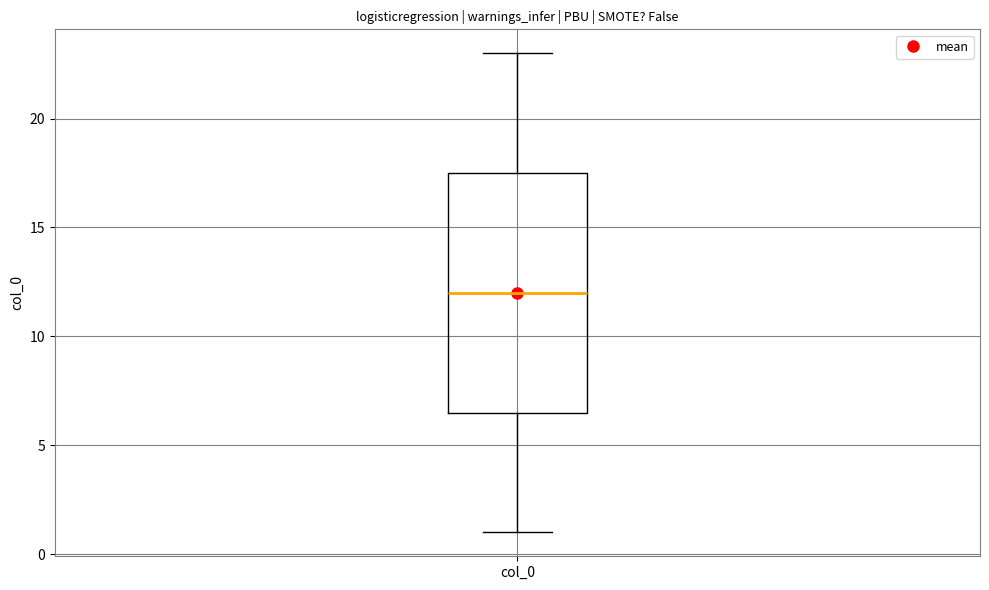

Transcribe this box plot: give where the median line is, the range the box spans, and where the two whiskers end, as read against the y-axis. The values are not printed on the chart, so give them approximately, as read against the axis.

median 12.0, box 6.5 to 17.5, whiskers 1.0 to 23.0